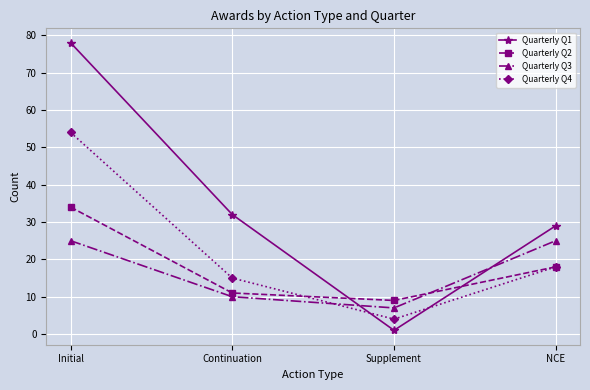

What is the maximum value shown in the chart?

78